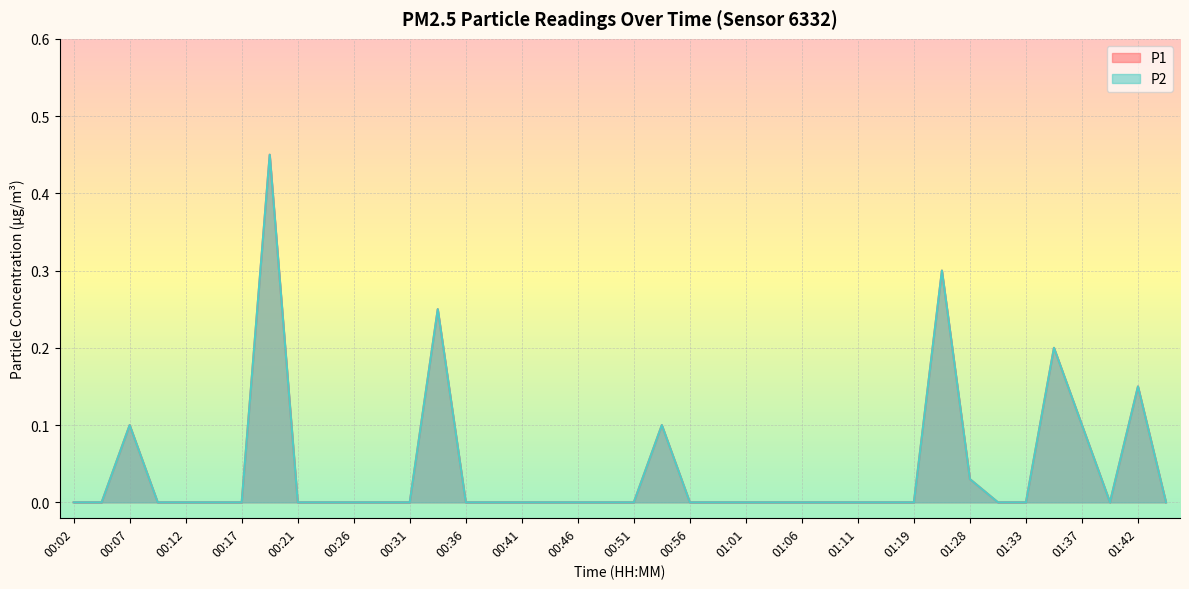

True or false: P2 and P1 cross at least once.

False